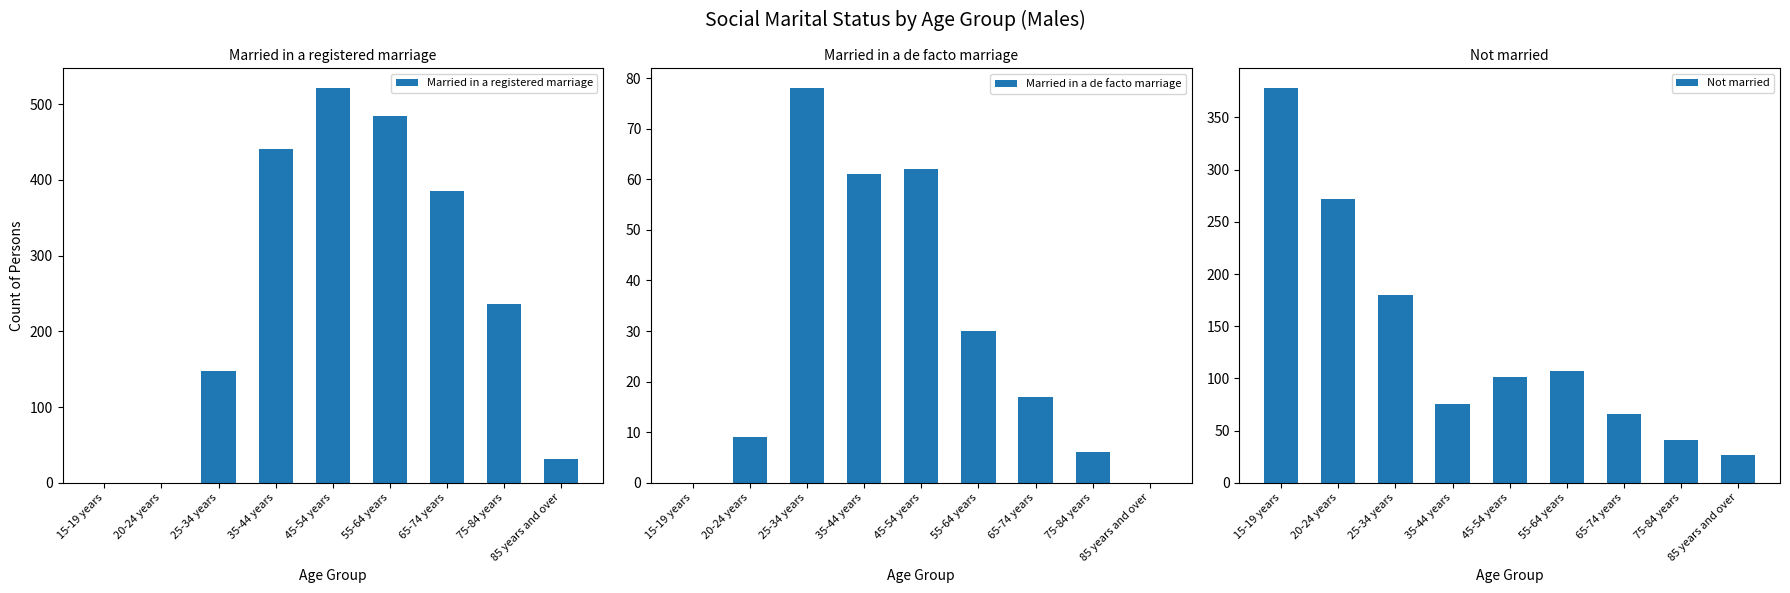

What is the value of the Married in a de facto marriage bar at the 5th from the left?

62